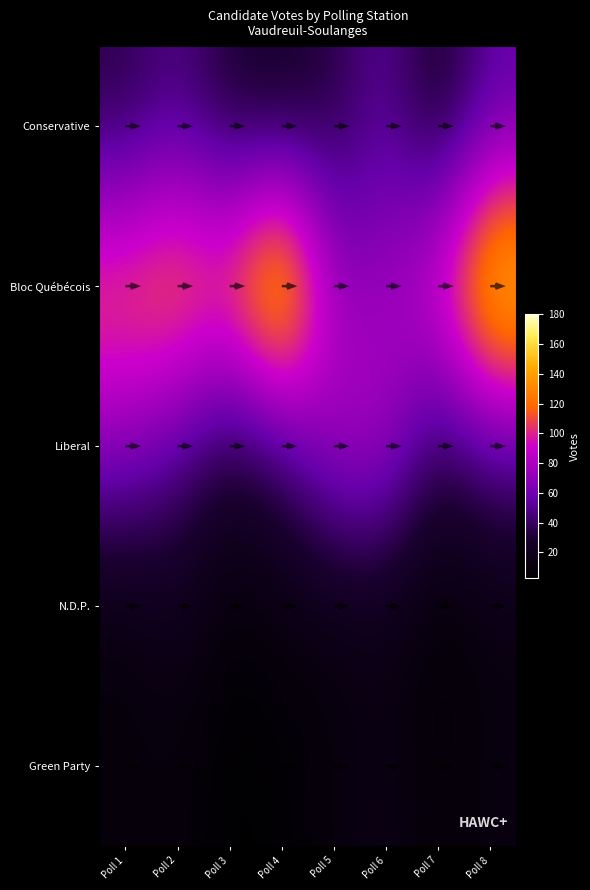

At which category is the sum across all series the highest?

Poll 8